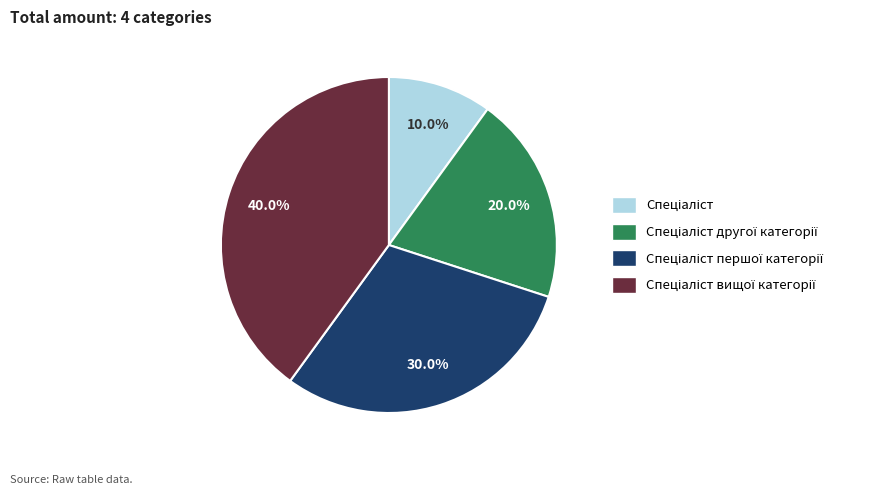

Count the number of slices in the pie.

4